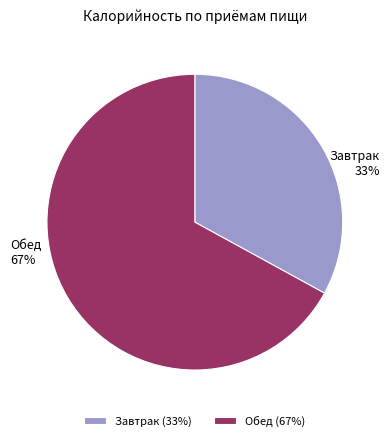

Which category has the biggest portion of the pie?

Обед